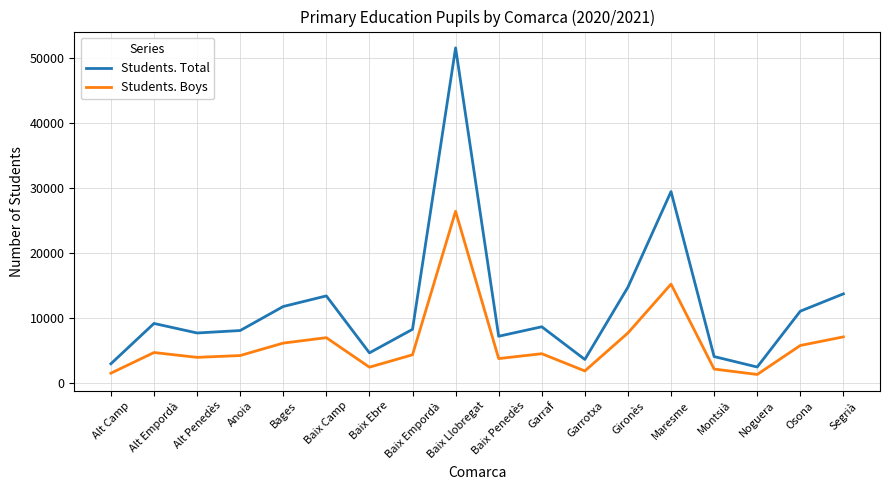

How many distinct data groups are displayed?

2